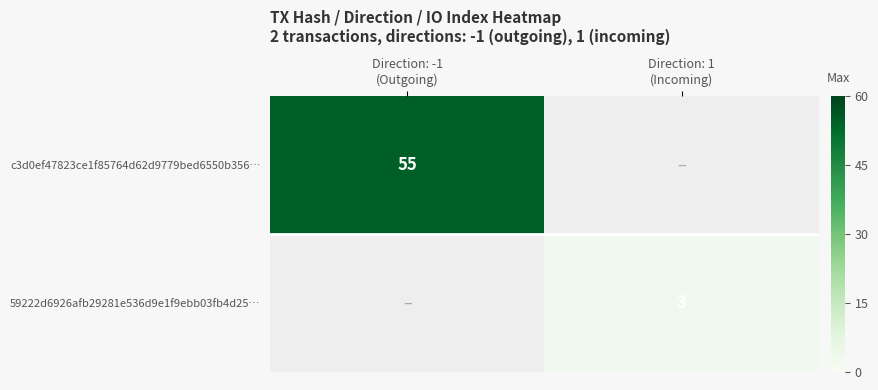

List the series in order of their overall mean, highest first.

c3d0ef47823ce1f85764d62d9779bed6550b356…, 59222d6926afb29281e536d9e1f9ebb03fb4d25…